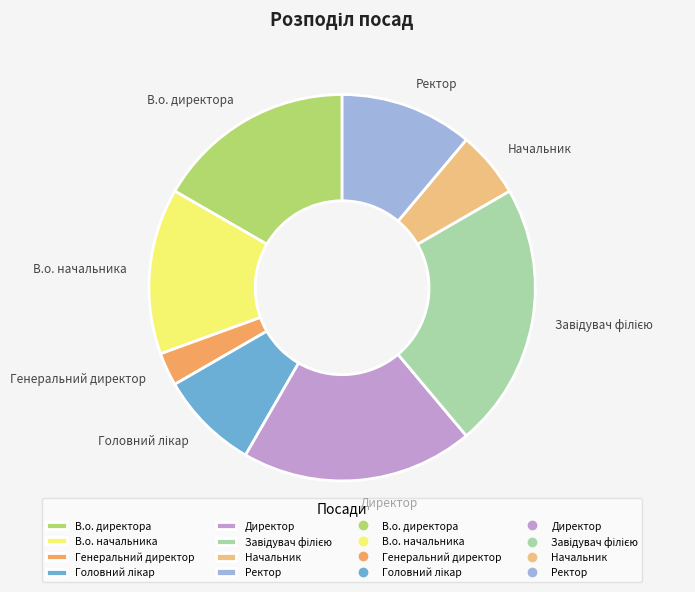

Is Директор the majority of the pie?

No